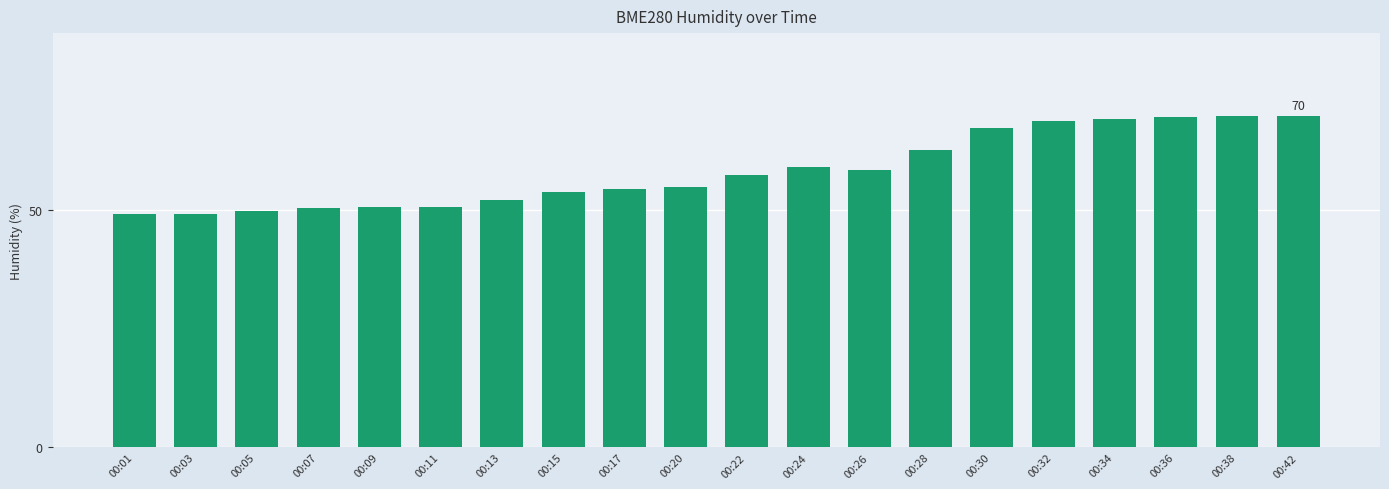

Approximately how many times larger is the value at 00:24 compared to 00:36?

0.8